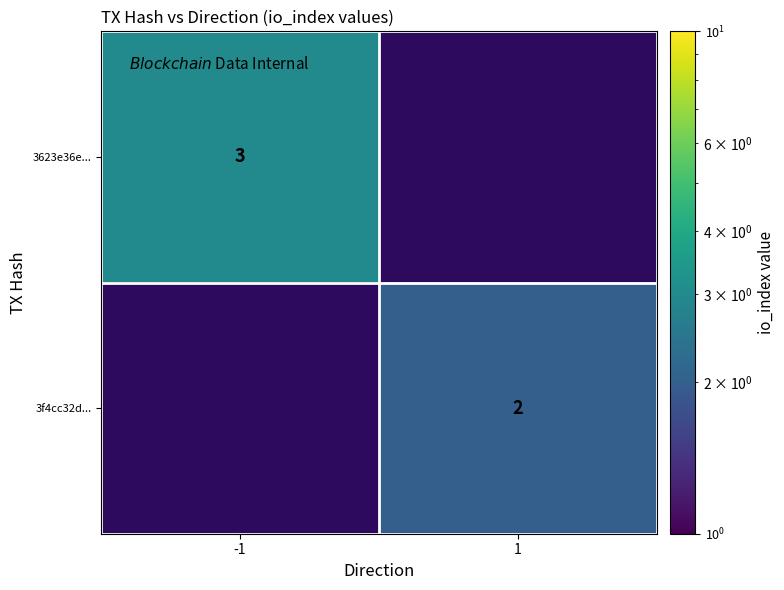

The 3f4cc32d... series shows 0 at 1. True or false?

False